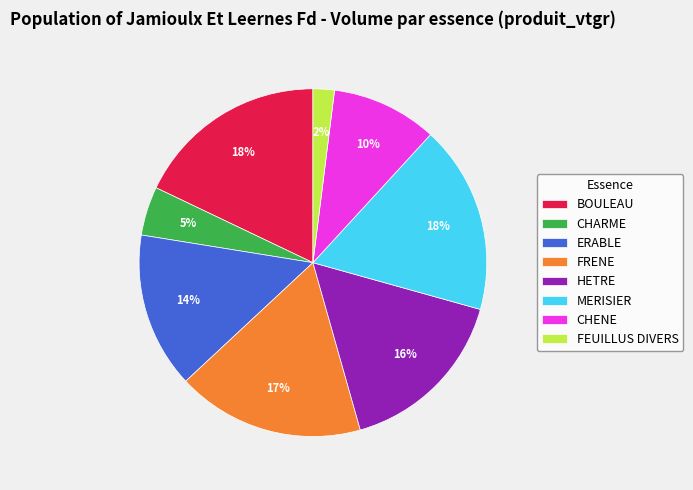

The MERISIER slice represents 29% of the pie. True or false?

False